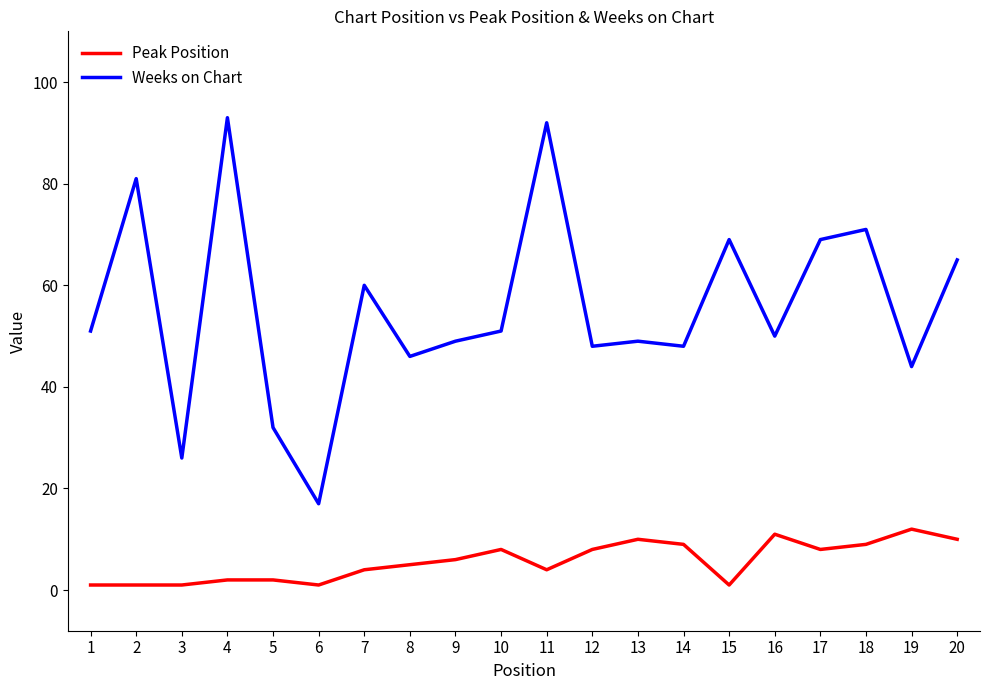

True or false: Weeks on Chart and Peak Position intersect in this chart.

False